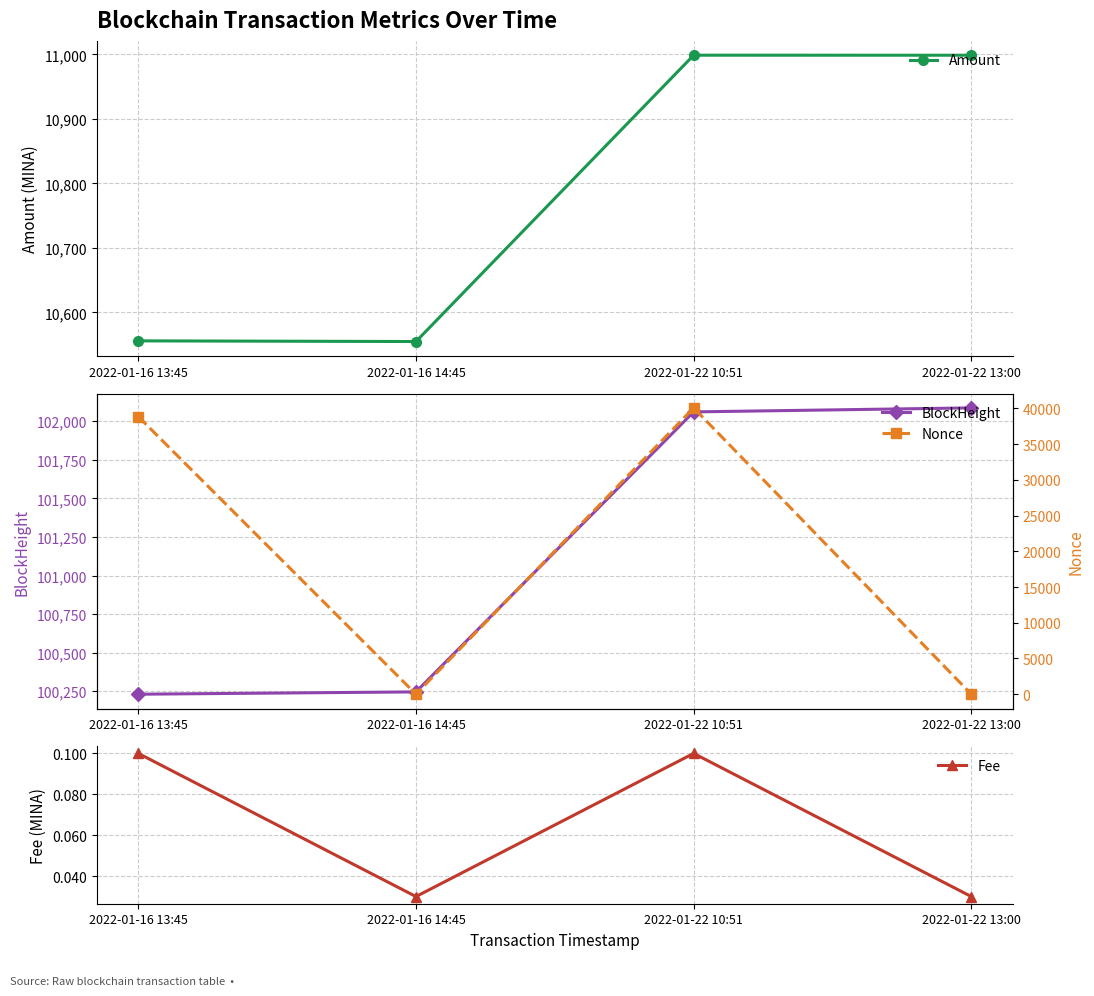

Rank the series at 2022-01-16 13:45 from lowest to highest value.

Fee, Amount, Nonce, BlockHeight